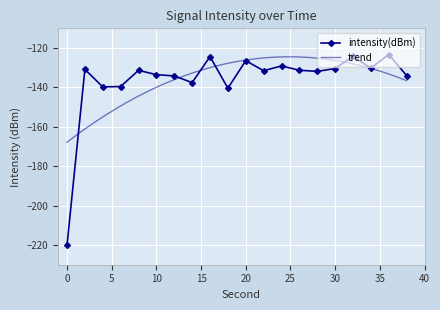

What is the difference between the second highest and second lowest values?

16.2